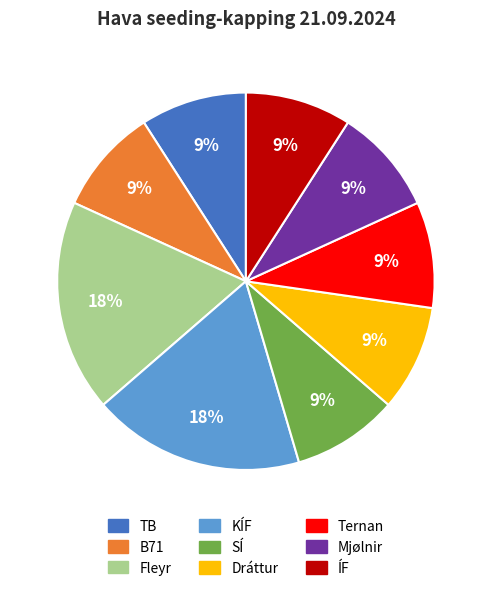

Is there any slice that represents more than half of the pie?

No